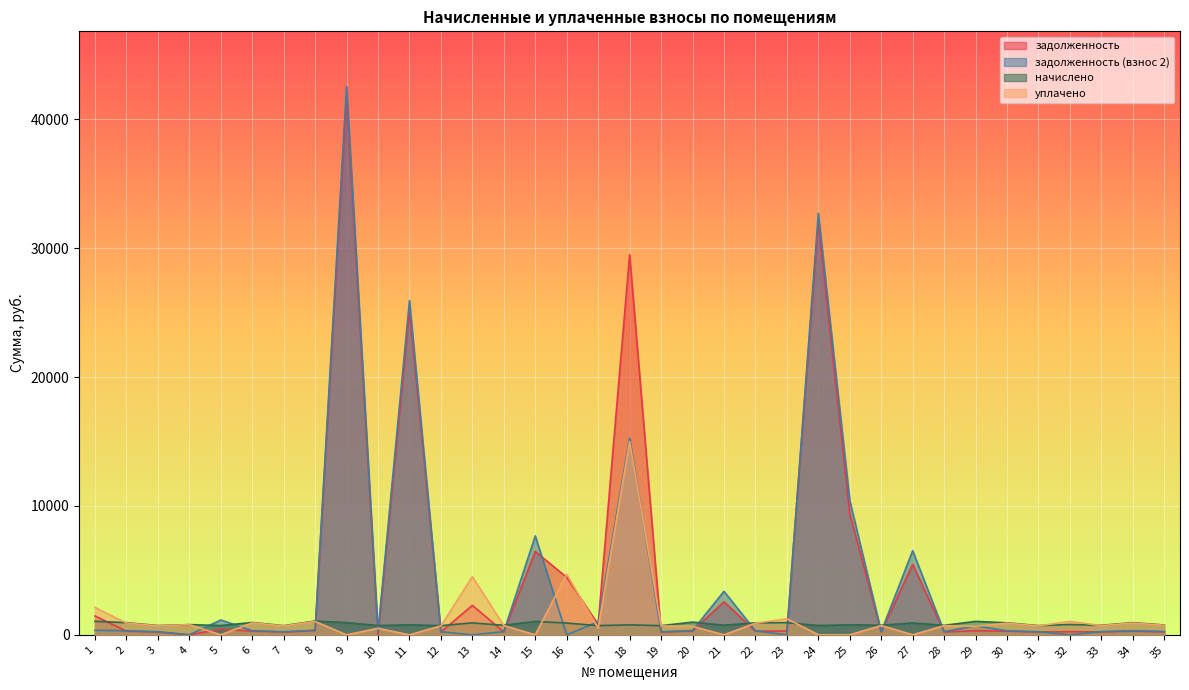

The value of задолженность (взнос 2) at 26 is 247.4. True or false?

True